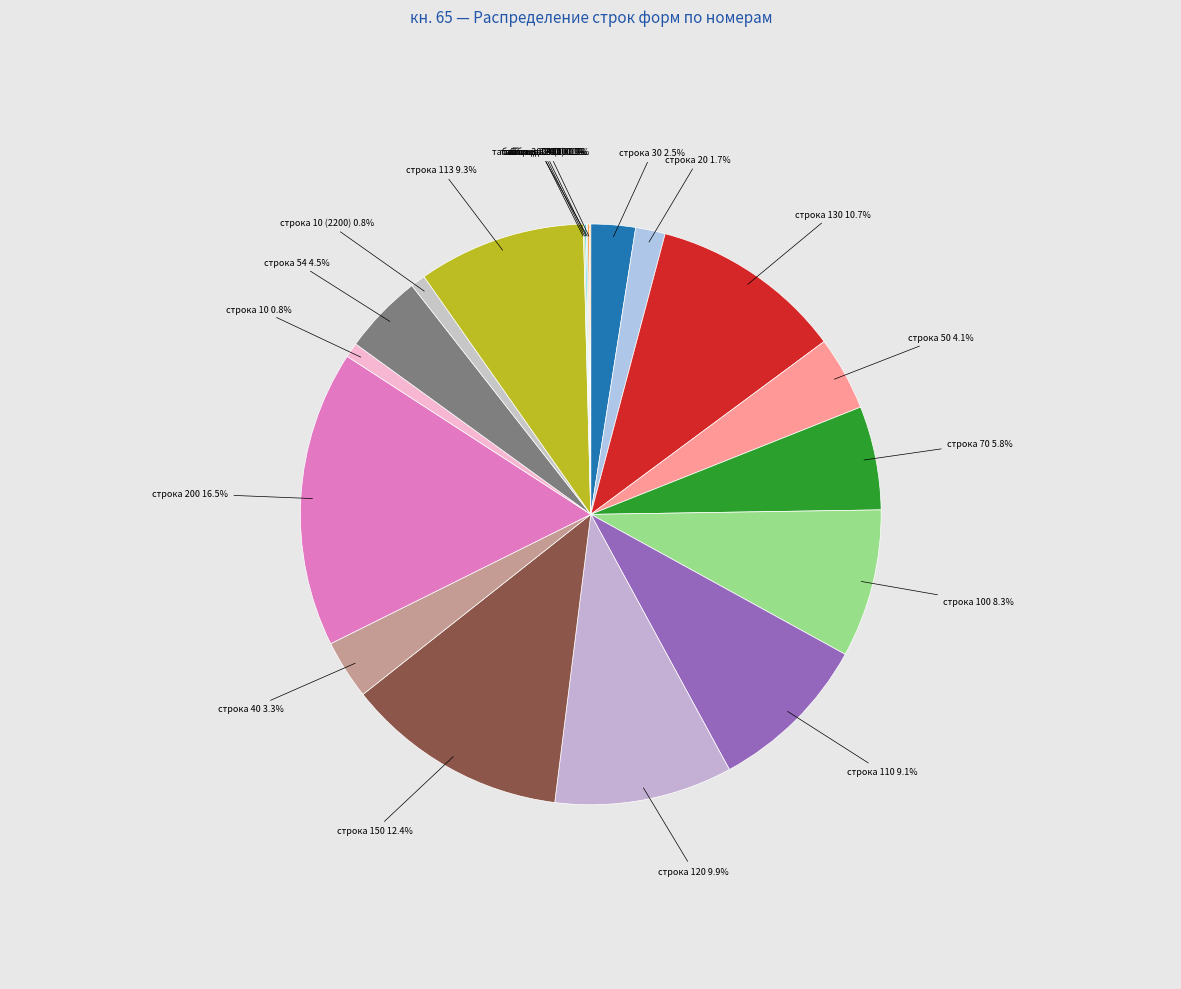

Is there a majority slice in this chart?

No